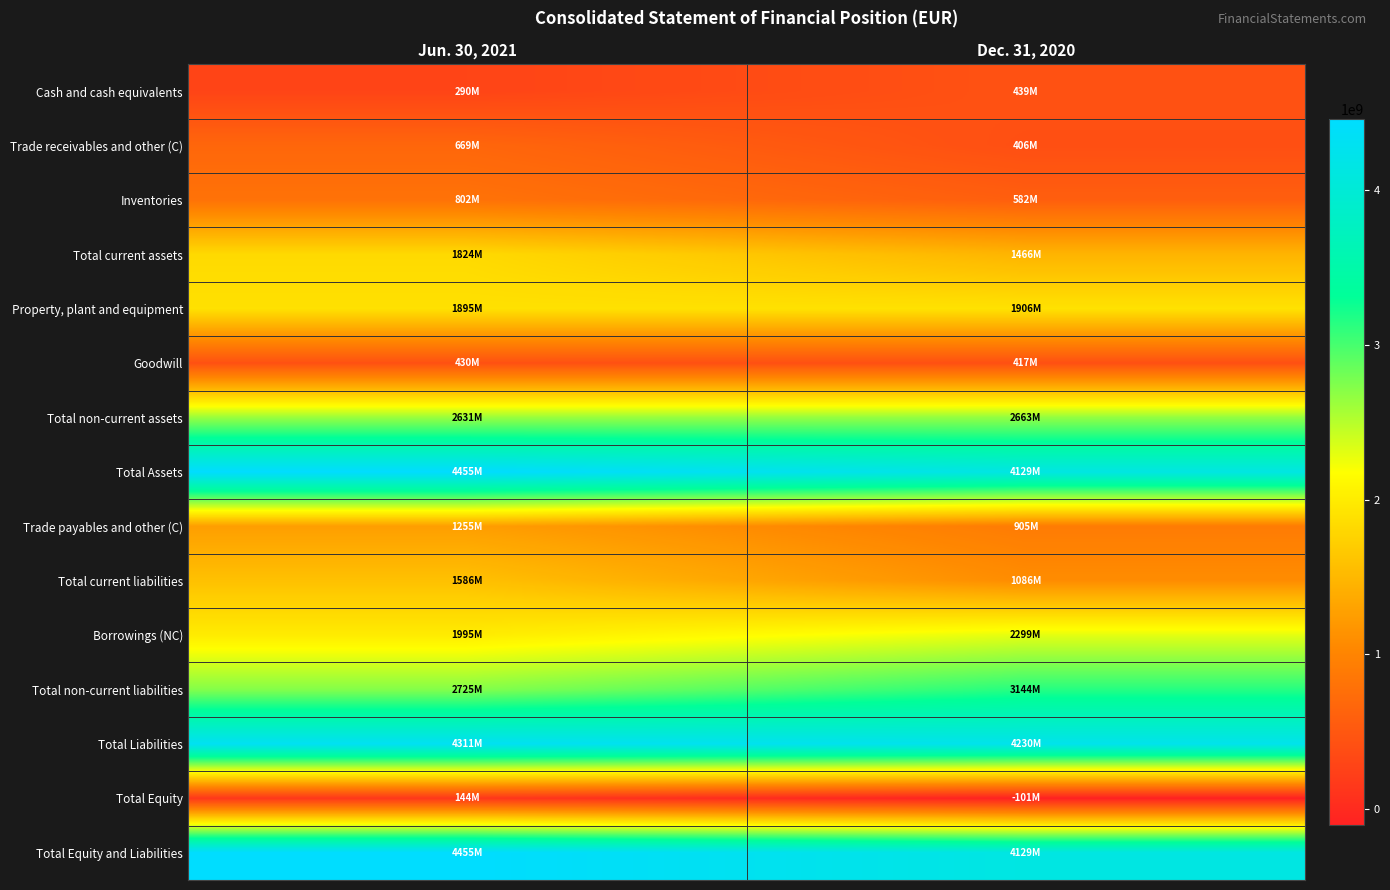

Count the number of categories in the chart.

2